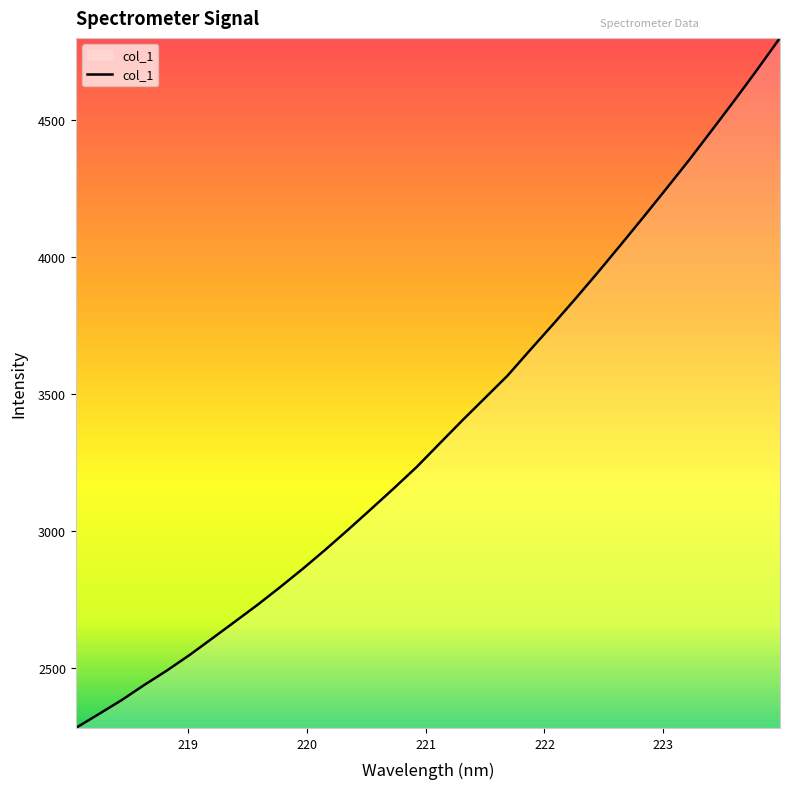

What is the smallest value displayed?

2283.1